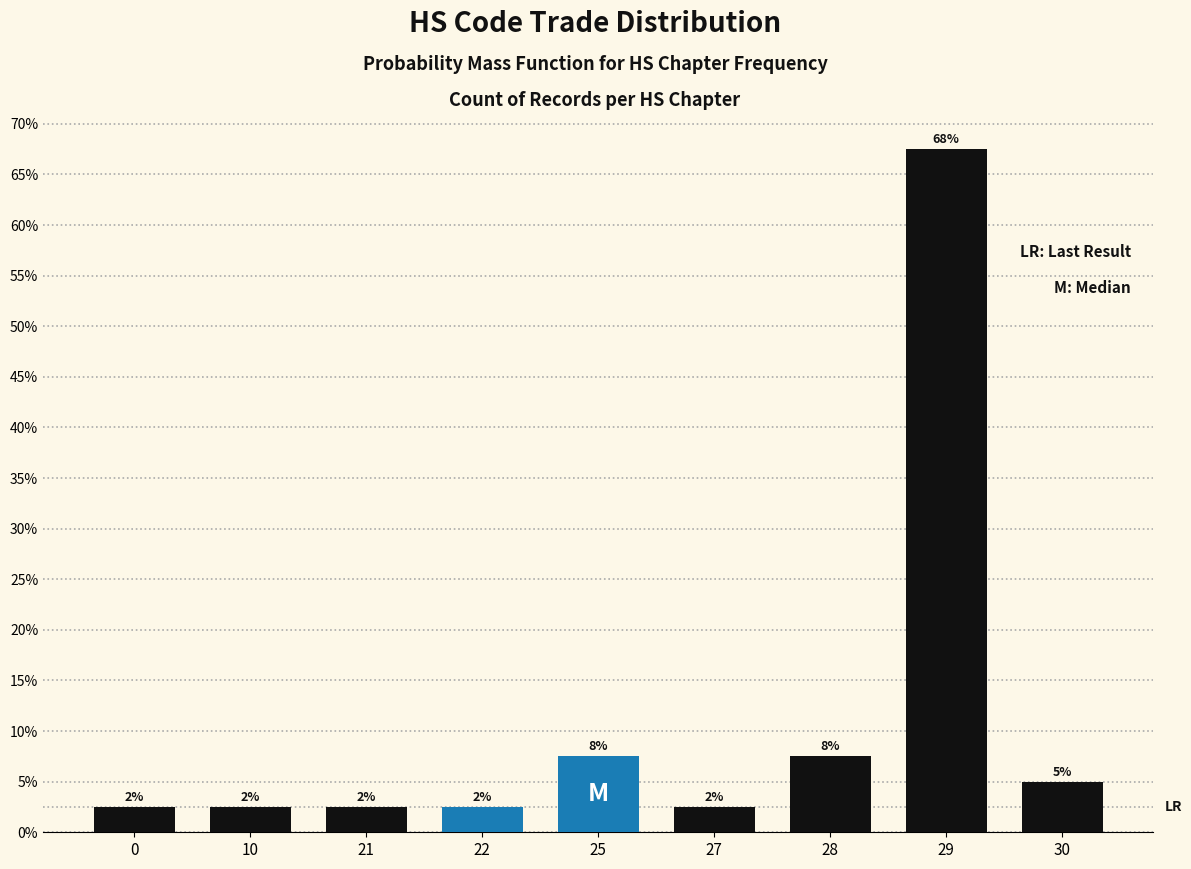

Are the bars horizontal?

No